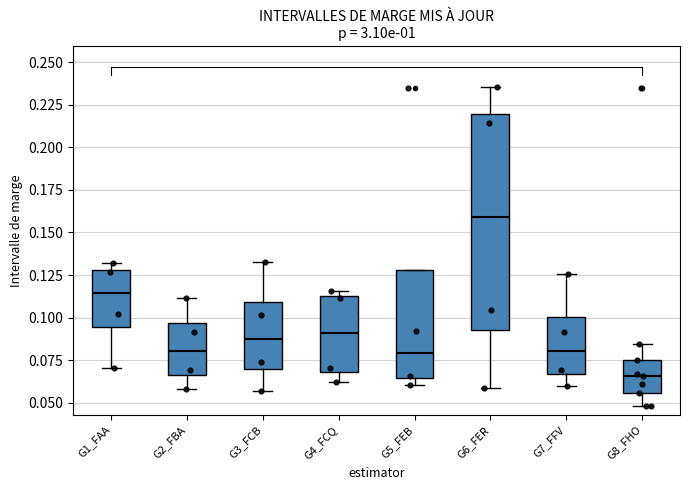

Which box's median line is the highest?

G6_FER